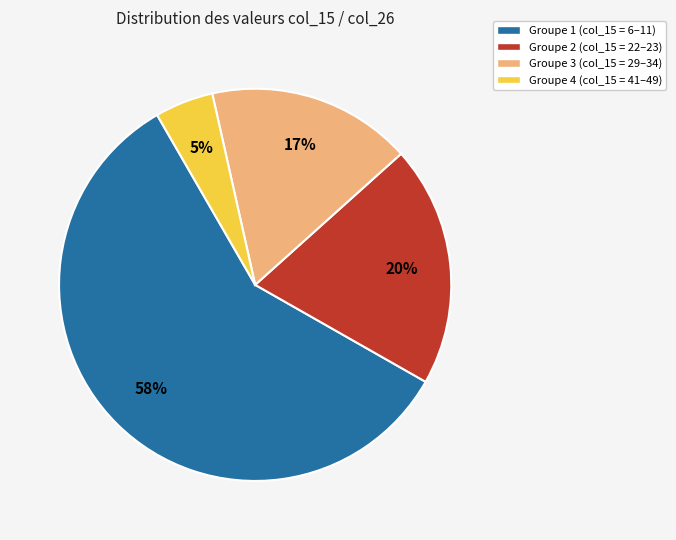

The Groupe 2 (col_15 = 22–23) slice represents 20% of the pie. True or false?

True